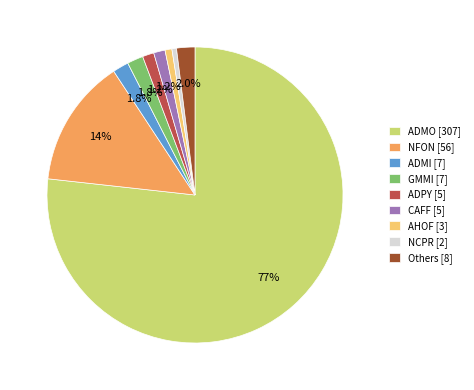

What portion of the pie excludes Others [8]?

98.0%